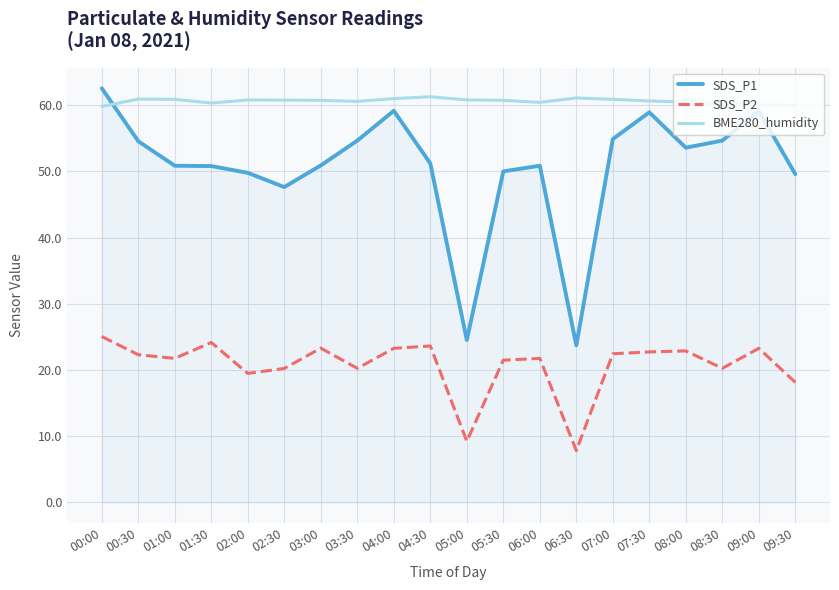

Which category has the highest value in the SDS_P1 series?

00:00